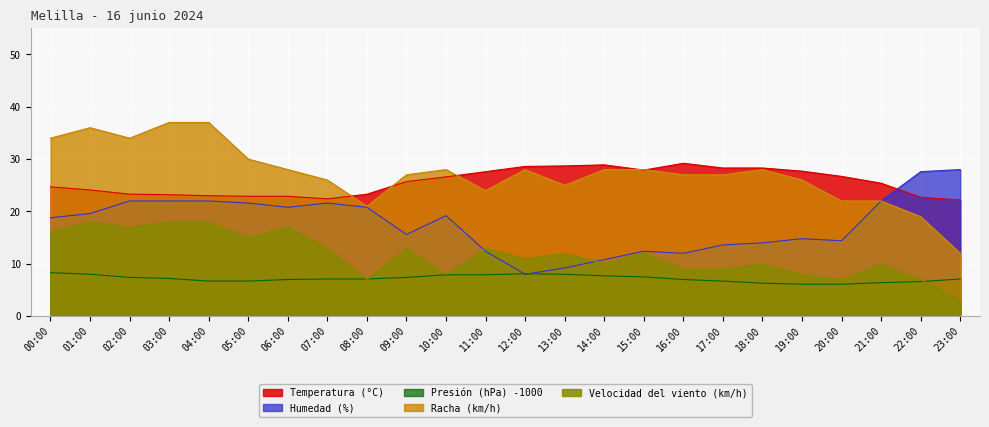

In Humedad (%), how many points are higher than both neighbors (excluding endpoints)?

4